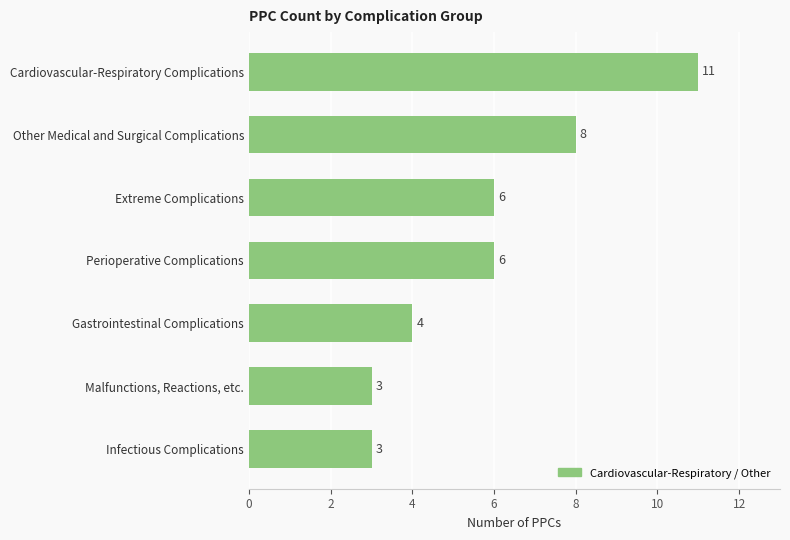

What is the label of the 4th bar from the top?

Perioperative Complications